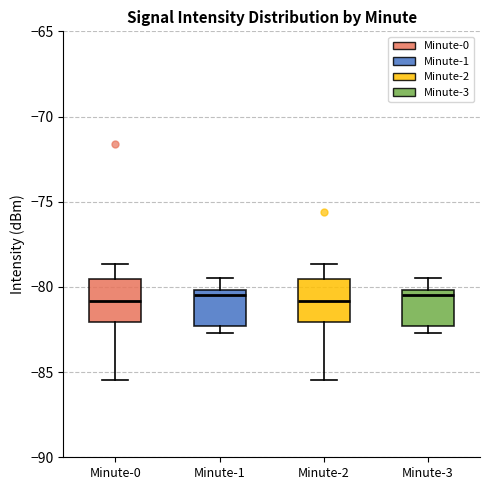

Reading left to right, read every box against the y-axis: the position of its median line, the range the box covers, and the ends of its whiskers. The values are not printed on the chart, so give them approximately, as read against the axis.

Minute-0: median -81.0, box -82.0 to -79.5, whiskers -85.5 to -78.5
Minute-1: median -80.5, box -82.5 to -80.0, whiskers -82.5 (just below the box's lower edge) to -79.5
Minute-2: median -81.0, box -82.0 to -79.5, whiskers -85.5 to -78.5
Minute-3: median -80.5, box -82.5 to -80.0, whiskers -82.5 (just below the box's lower edge) to -79.5